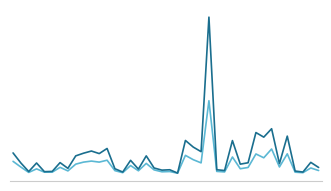

Does the chart display data point markers on the line(s)?

No